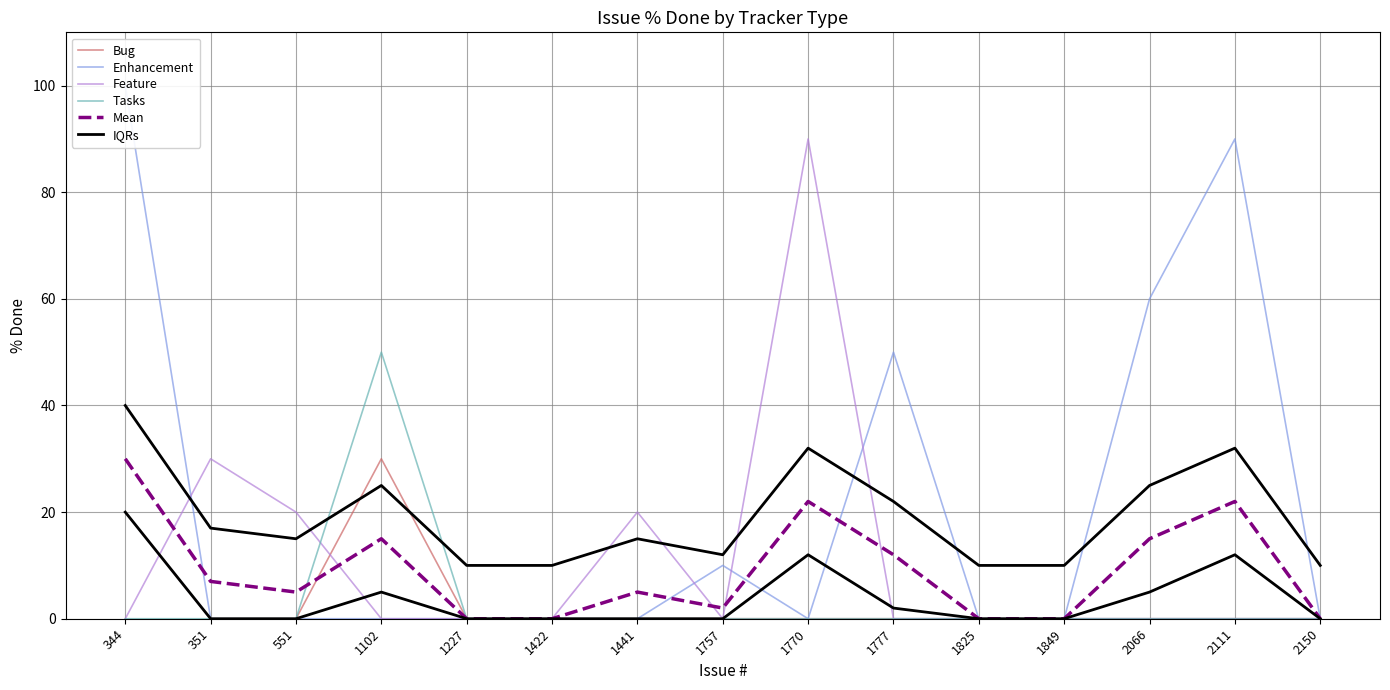

Is the value of Feature at 1777 greater than the value of IQRs at 2111?

No